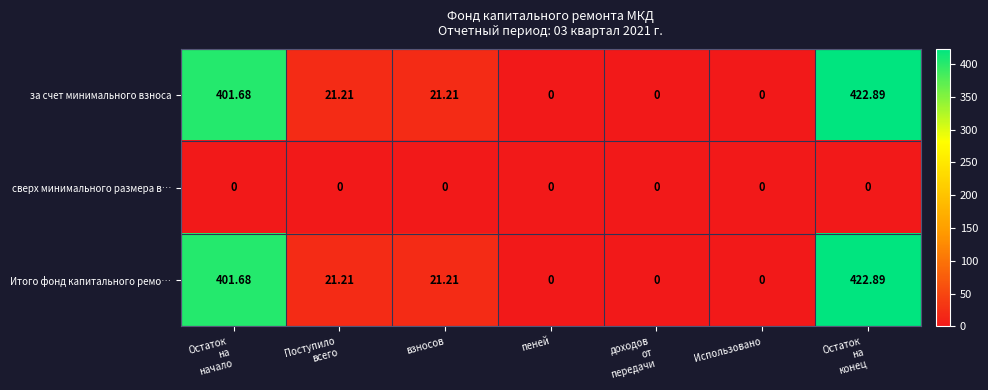

Count the number of data series in this chart.

3